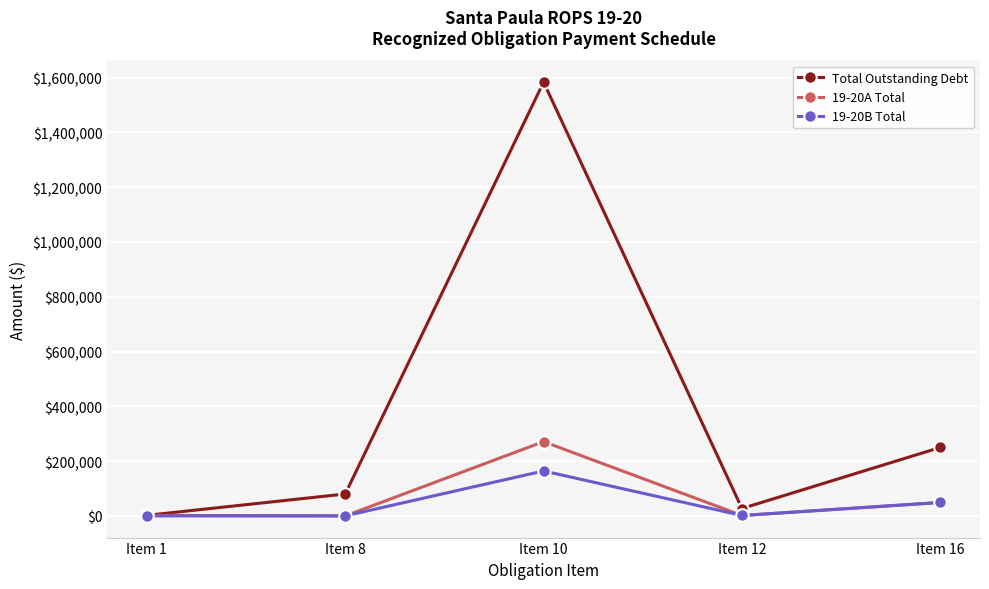

At how many categories does at least one series exceed 1510309?

1